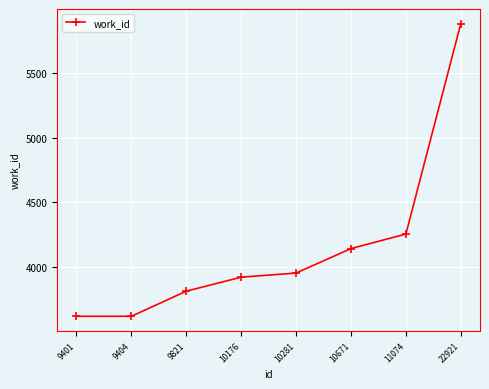

What is the value of the 6th point from the left?

4143